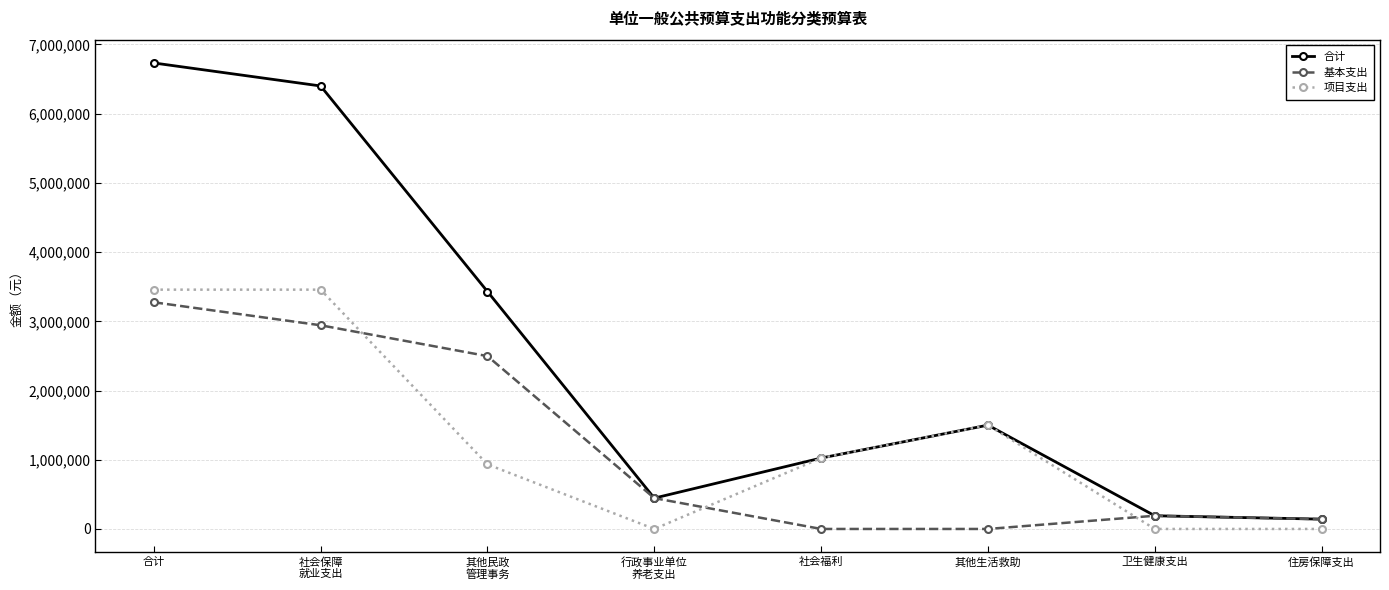

Which series has the largest range (max minus min)?

合计